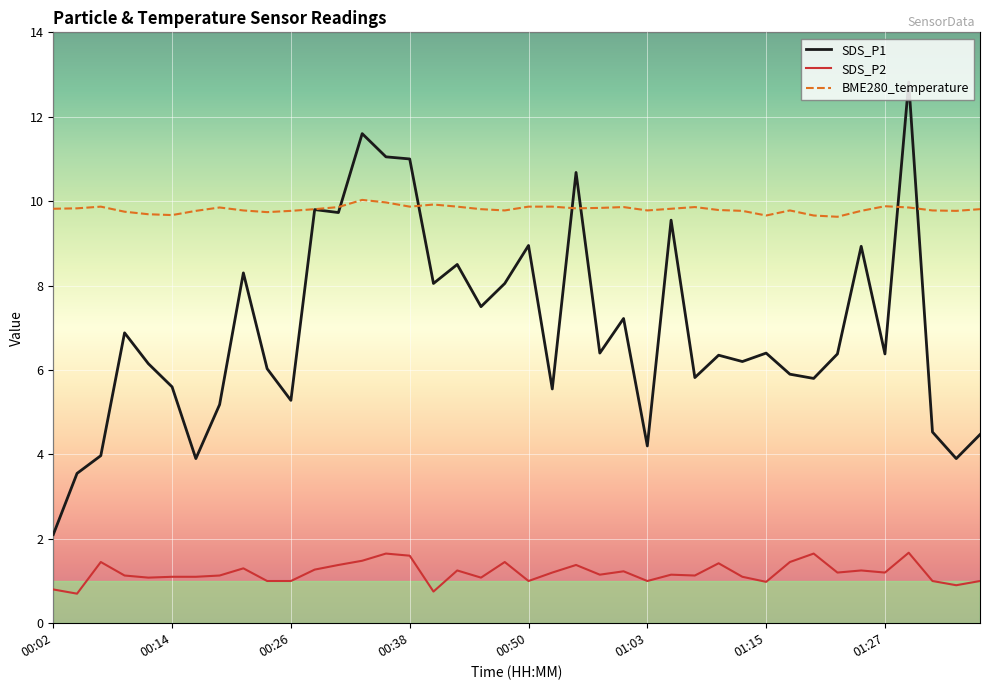

What is the greatest value displayed?

12.8